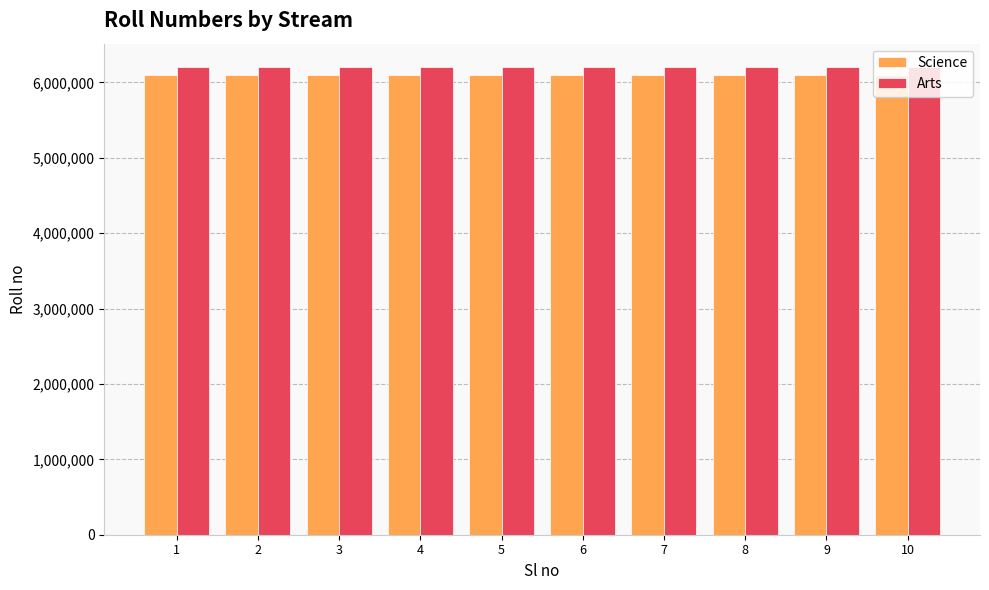

Rank the series by their maximum value, from lowest to highest.

Science, Arts